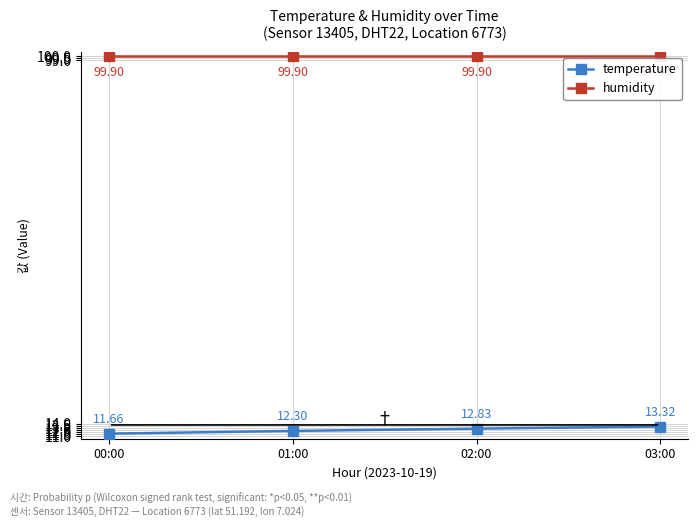

What position from the left is 00:00?

1